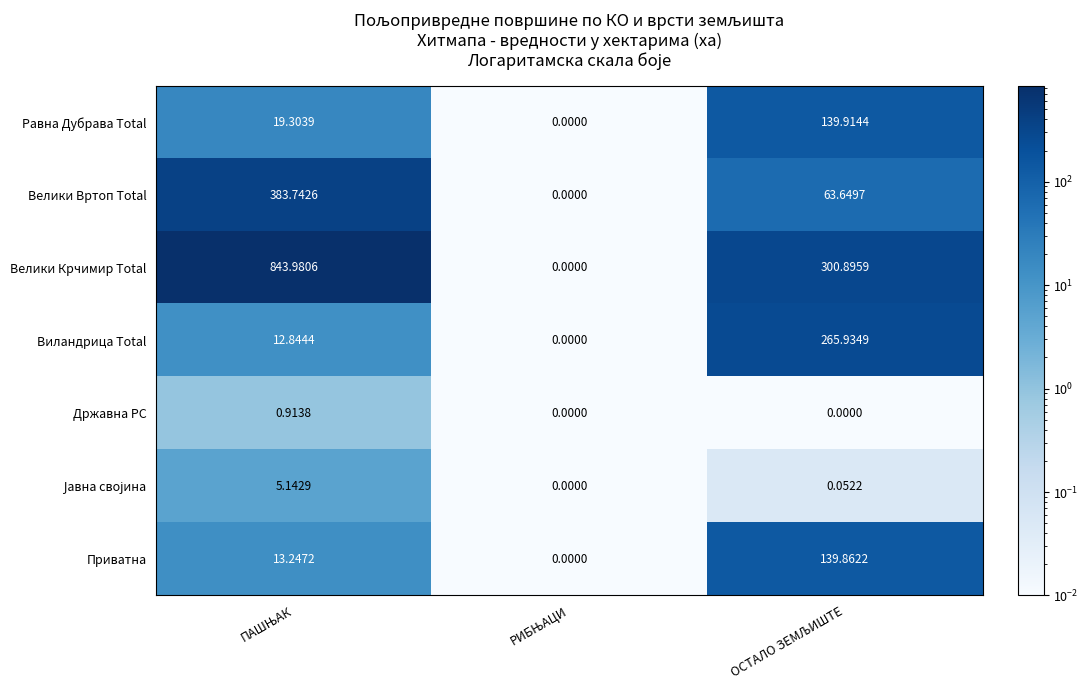

Which series has the largest total across all categories?

Велики Крчимир Total